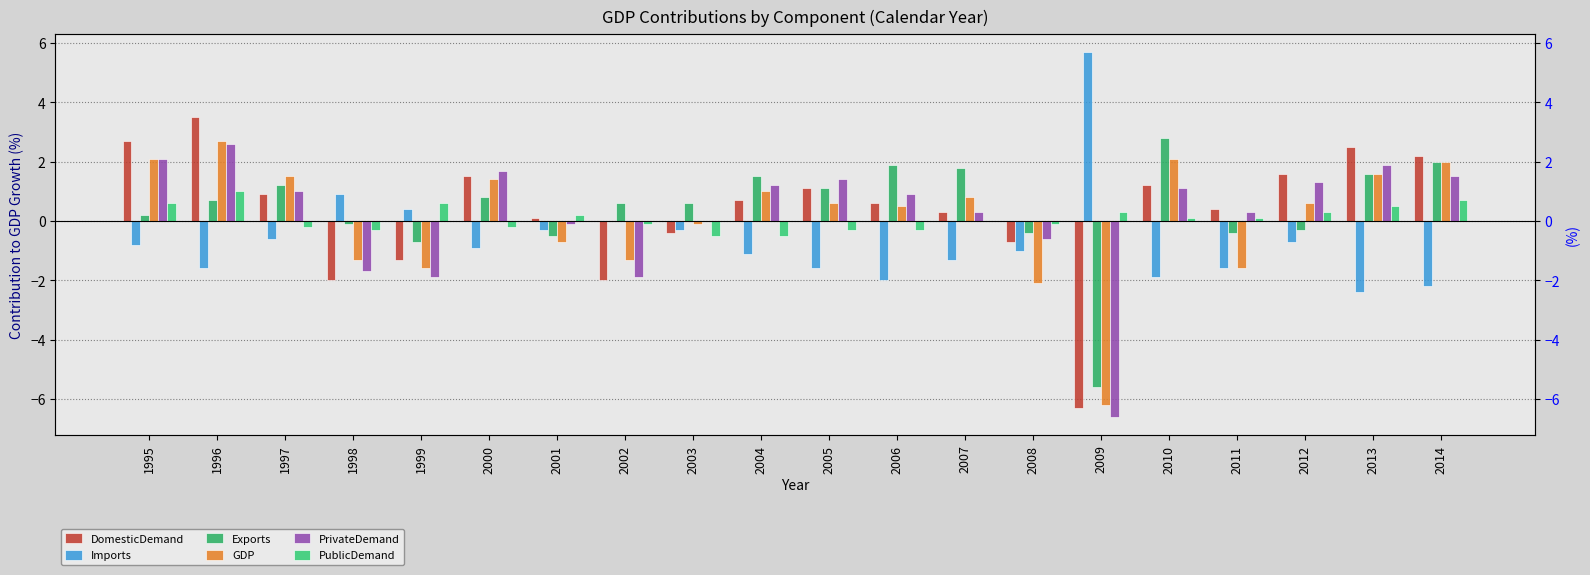

Rank the series at 1999 from lowest to highest value.

PrivateDemand, GDP, DomesticDemand, Exports, Imports, PublicDemand